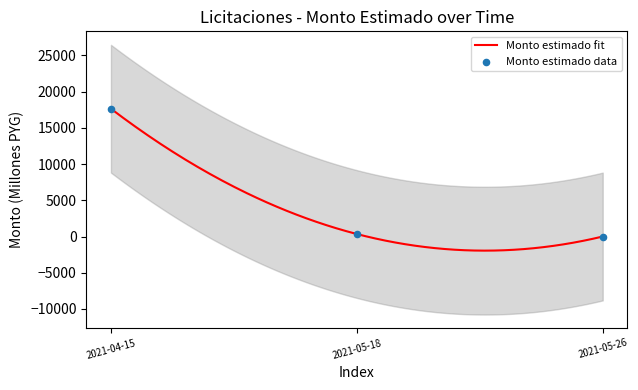

What is the change in value from 2021-04-15 to 2021-05-26?

-17642.2